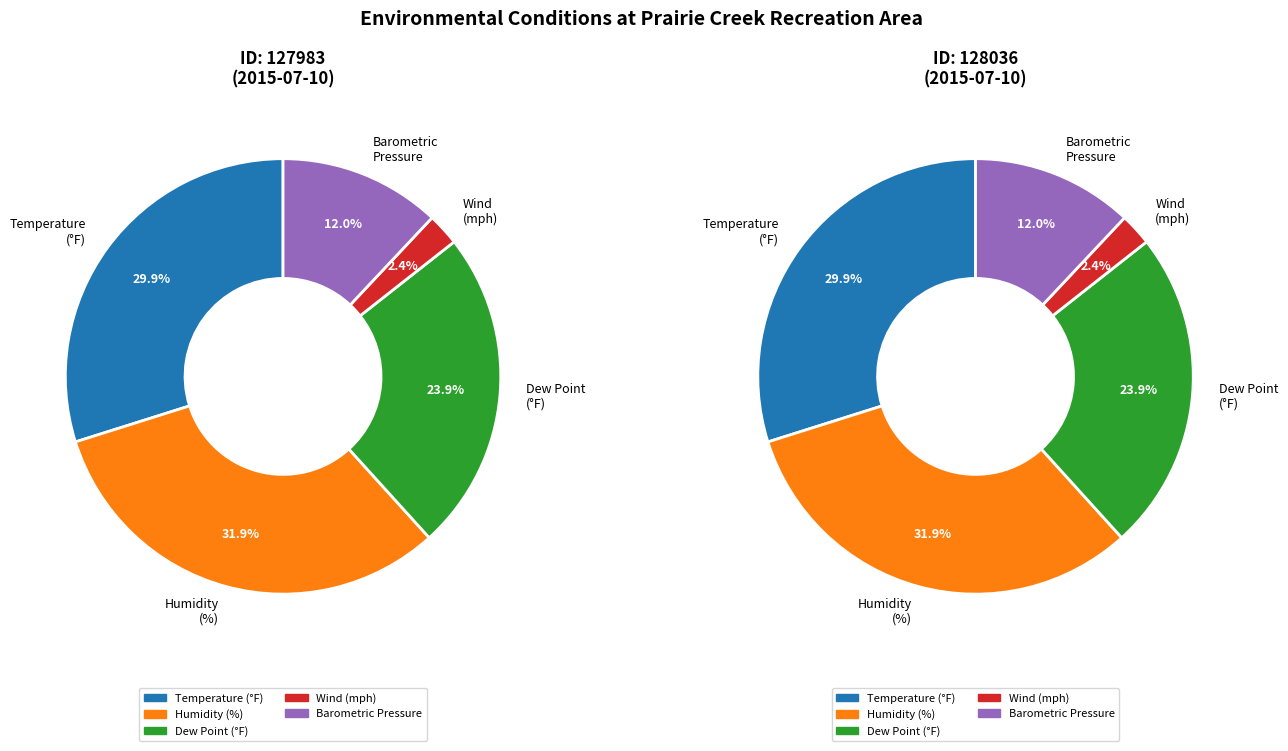

What percentage is the 128036 slice, to the nearest percent?

50%